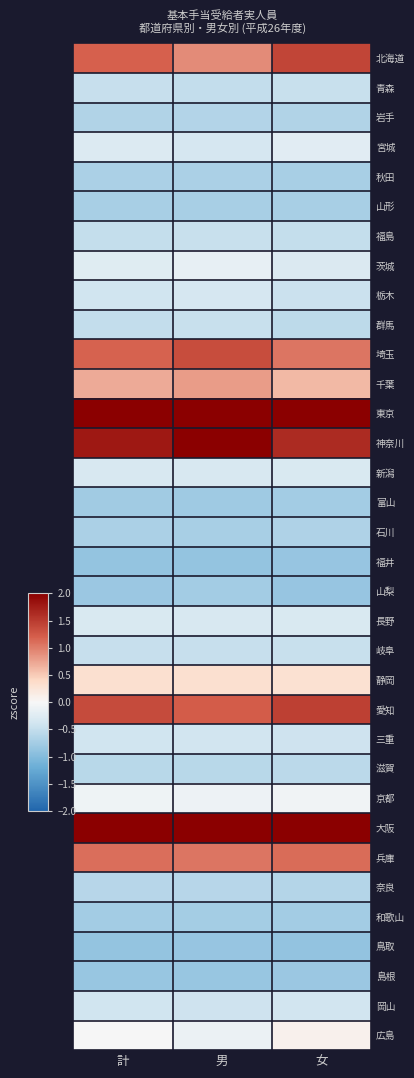

At which category is the sum across all series the highest?

計